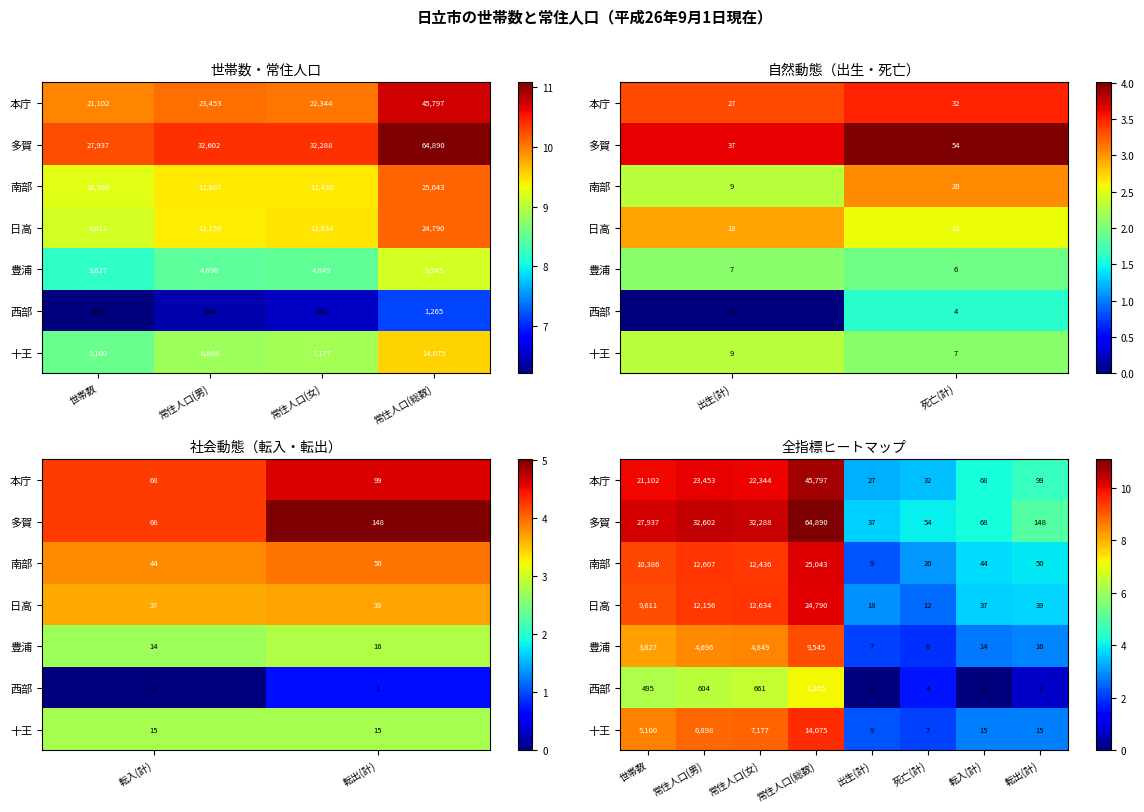

Is it true that 多賀 equals 1.0 at 転入(計)?

False